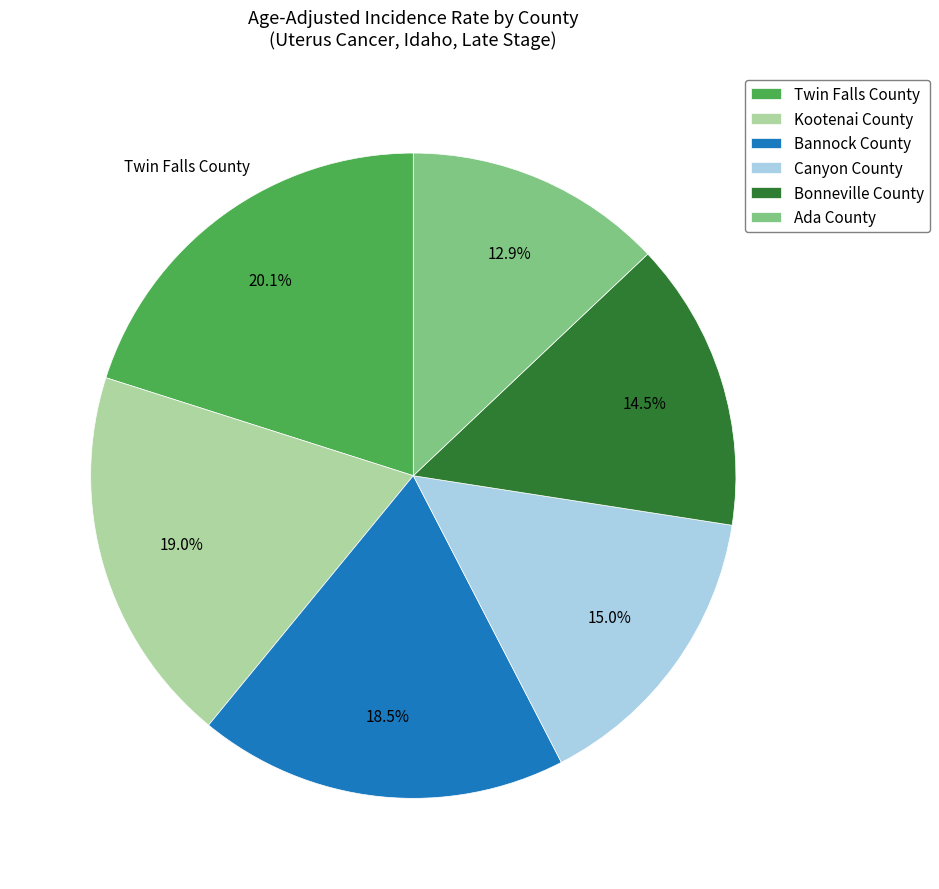

What percentage is the Canyon County slice, to the nearest percent?

15%